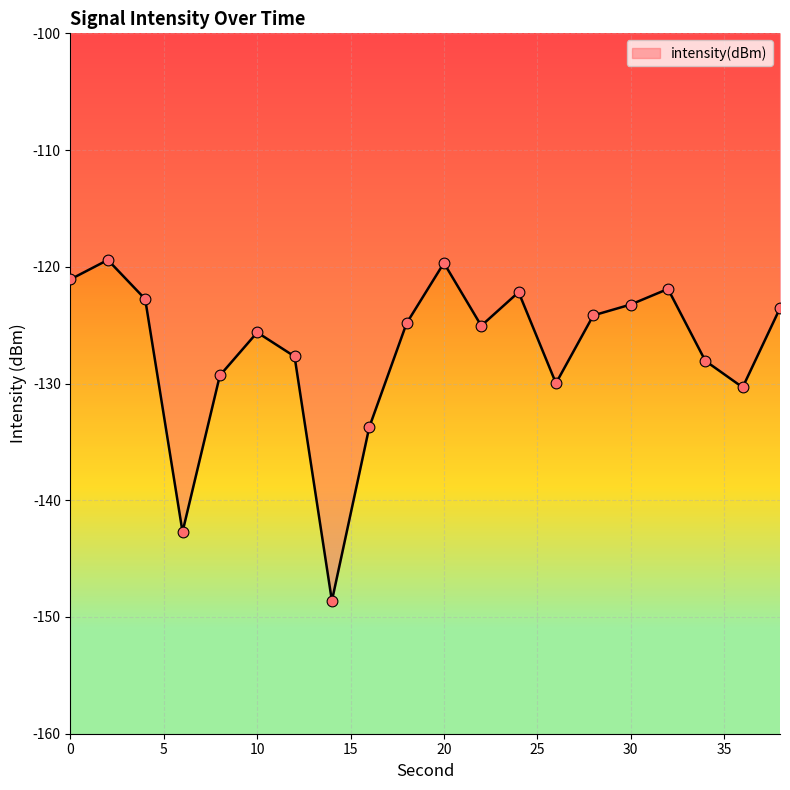

What is the difference between the maximum and minimum values?

29.2